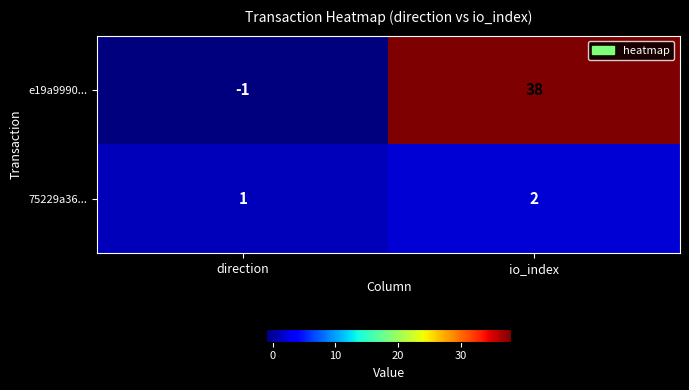

Which series has the largest range (max minus min)?

e19a9990...